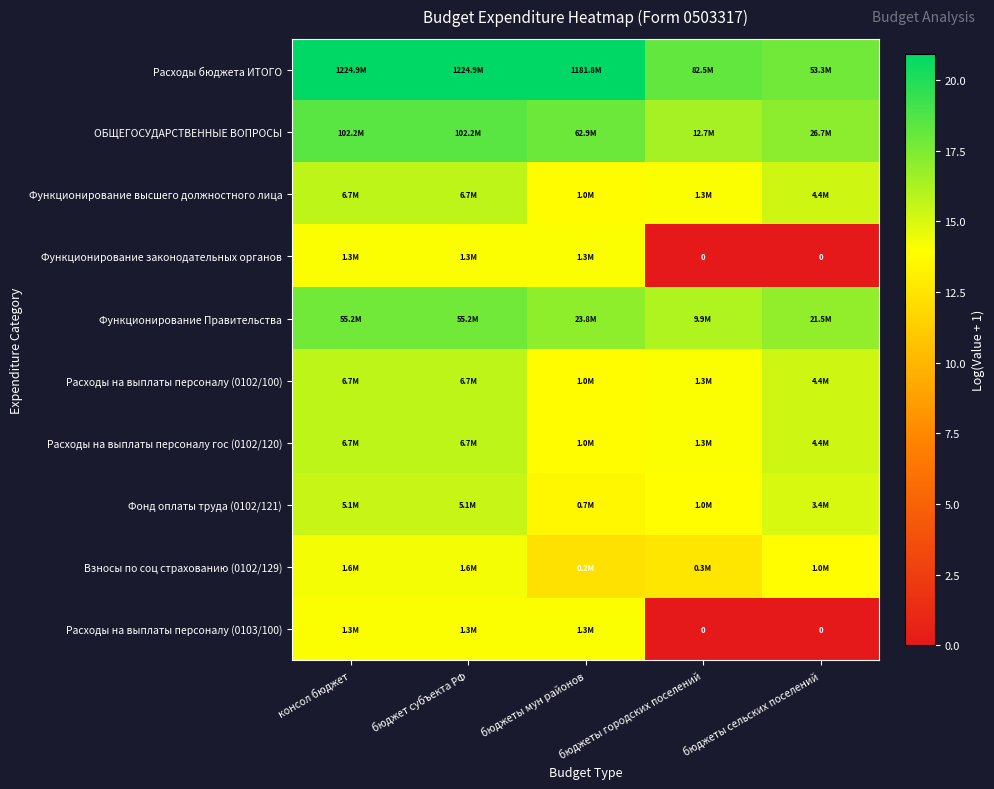

The value of Взносы по соц страхованию (0102/129) at бюджеты мун районов is 12.3. True or false?

True